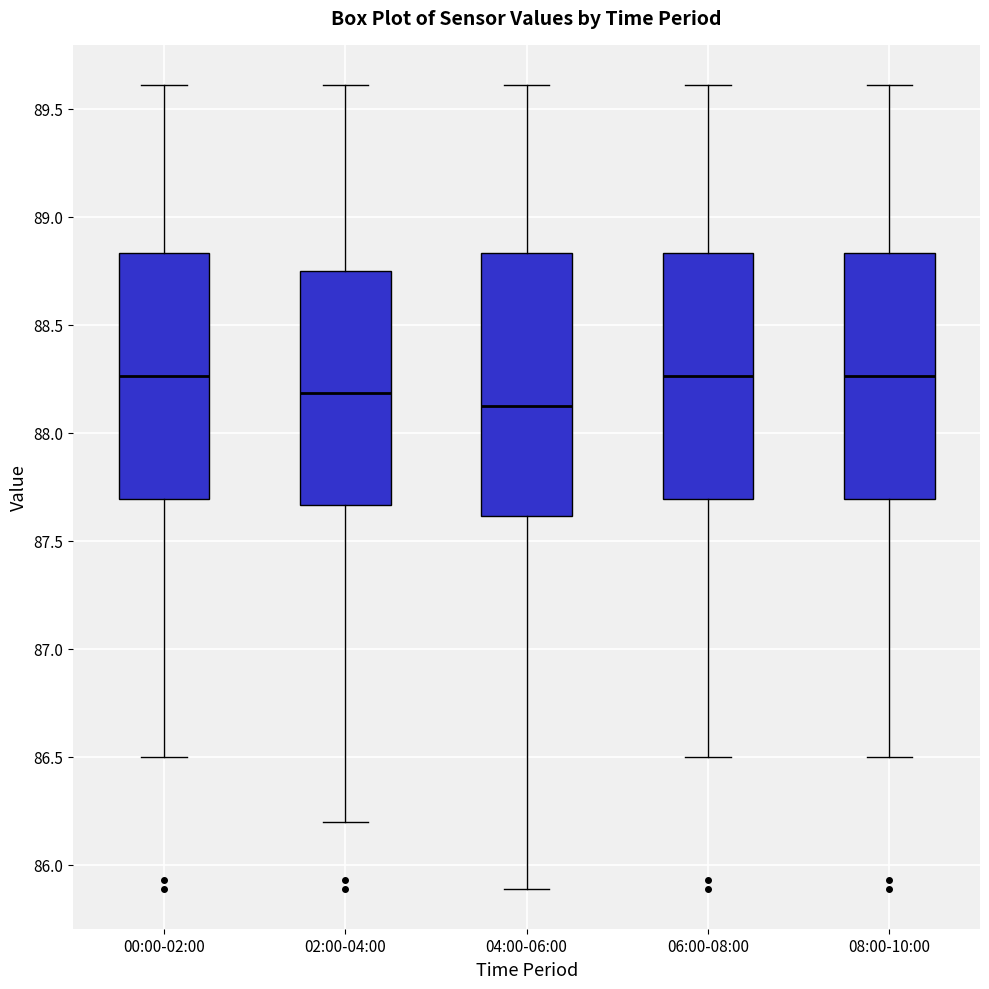

Reading left to right, read every box against the y-axis: the position of its median line, the range the box covers, and the ends of its whiskers. The values are not printed on the chart, so give them approximately, as read against the axis.

00:00-02:00: median 88.25, box 87.70 to 88.85, whiskers 86.50 to 89.60
02:00-04:00: median 88.20, box 87.65 to 88.75, whiskers 86.20 to 89.60
04:00-06:00: median 88.15, box 87.60 to 88.85, whiskers 85.90 to 89.60
06:00-08:00: median 88.25, box 87.70 to 88.85, whiskers 86.50 to 89.60
08:00-10:00: median 88.25, box 87.70 to 88.85, whiskers 86.50 to 89.60